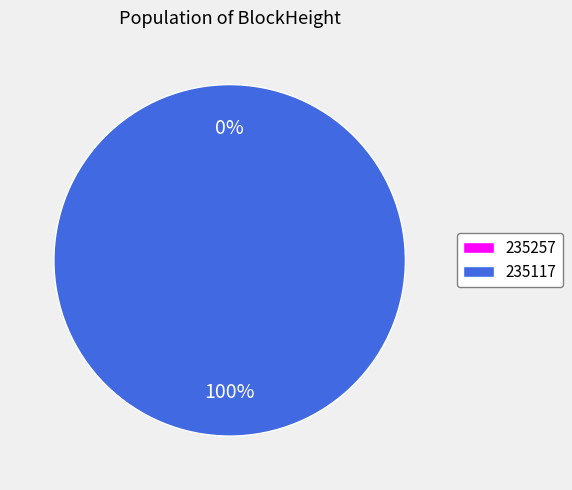

To the nearest percent, what is the difference between the largest and smallest slice percentages?

100%